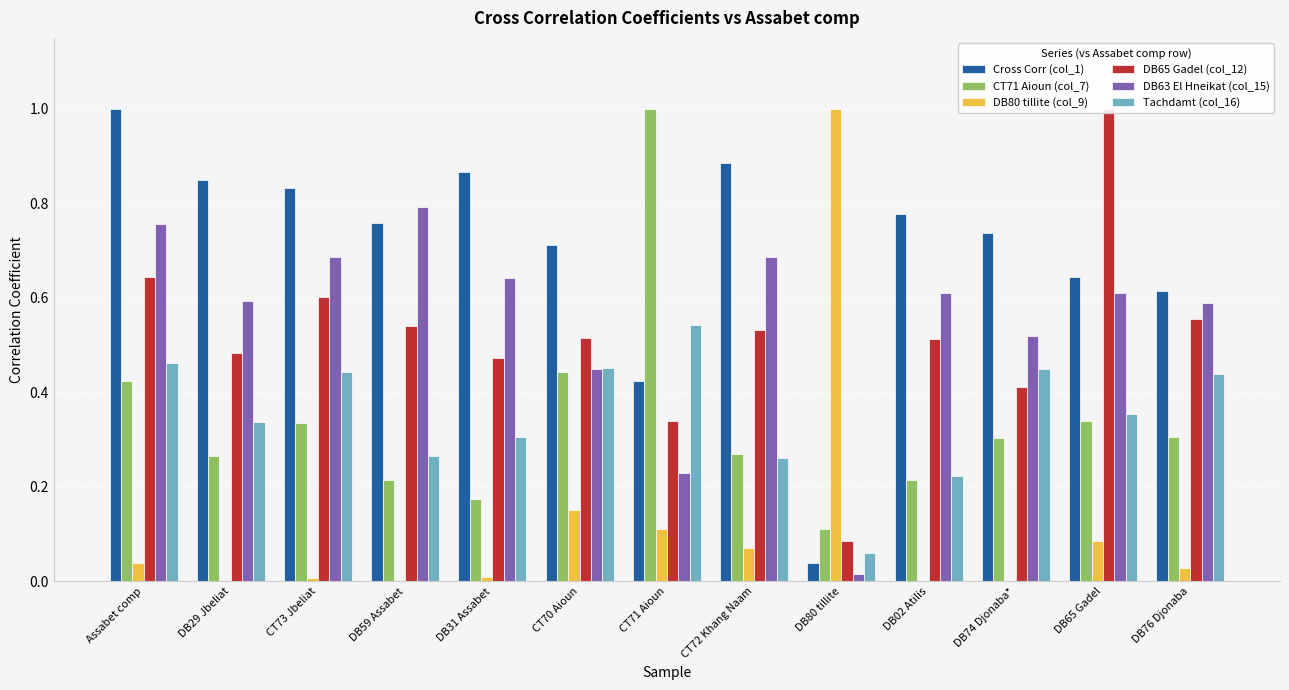

How many CT71 Aioun (col_7) values are between 0 and 1?

13